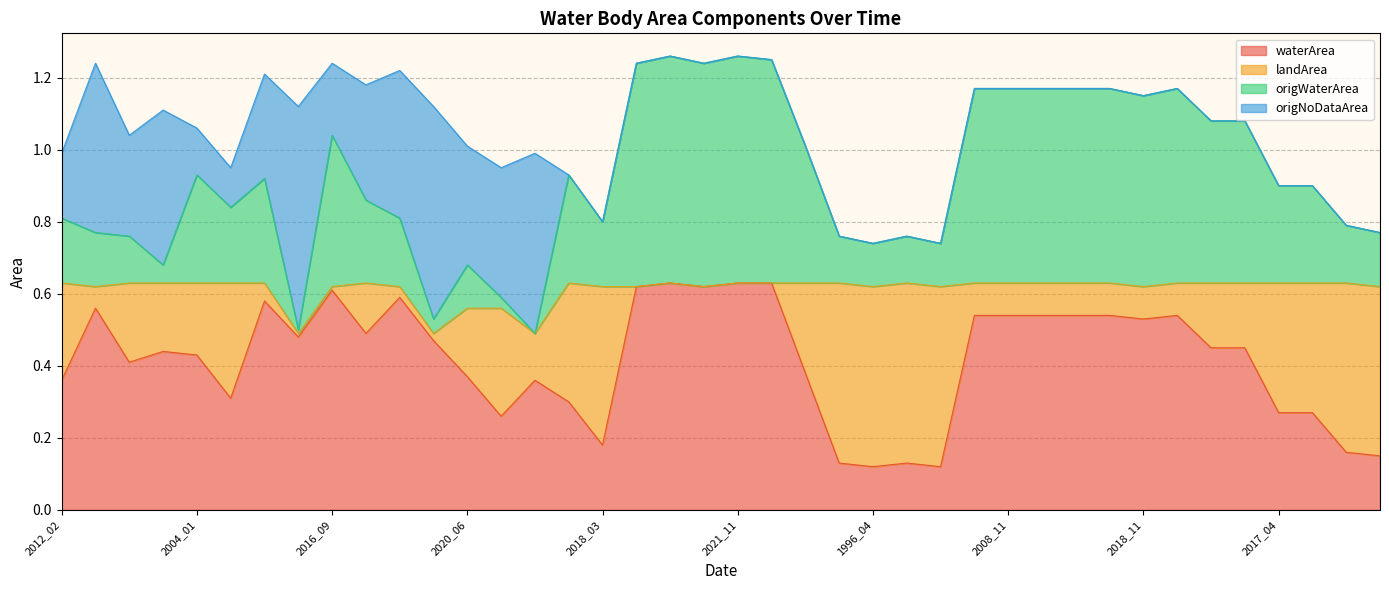

True or false: waterArea has a value of 0.4 at 2008_11.

False